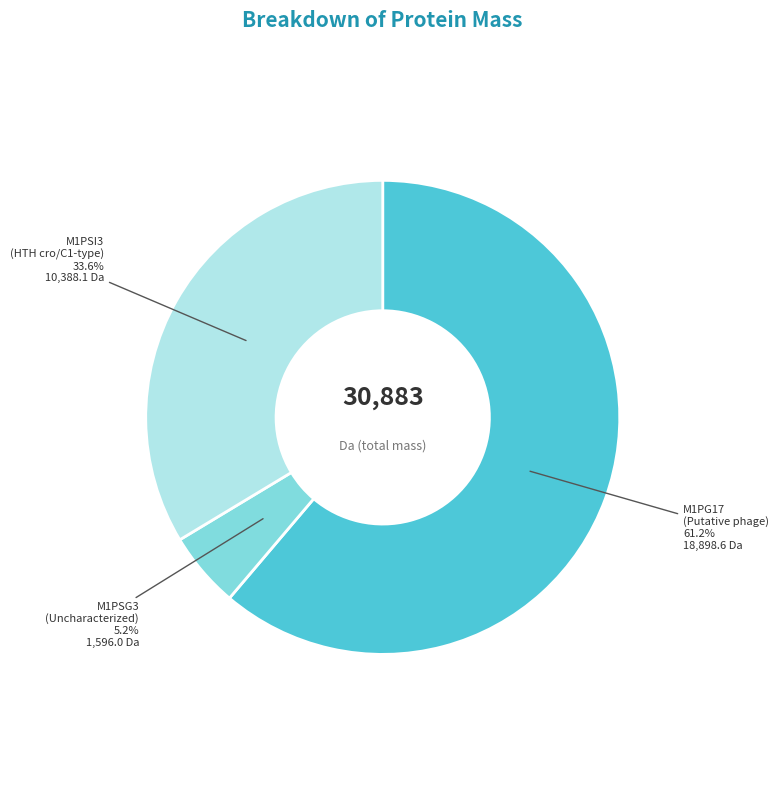

Is M1PG17 (Putative phage) the majority of the pie?

Yes